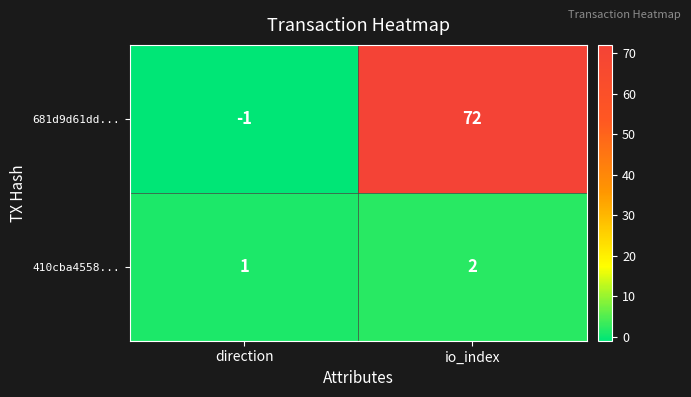

Rank the series at io_index from highest to lowest value.

681d9d61dd..., 410cba4558...